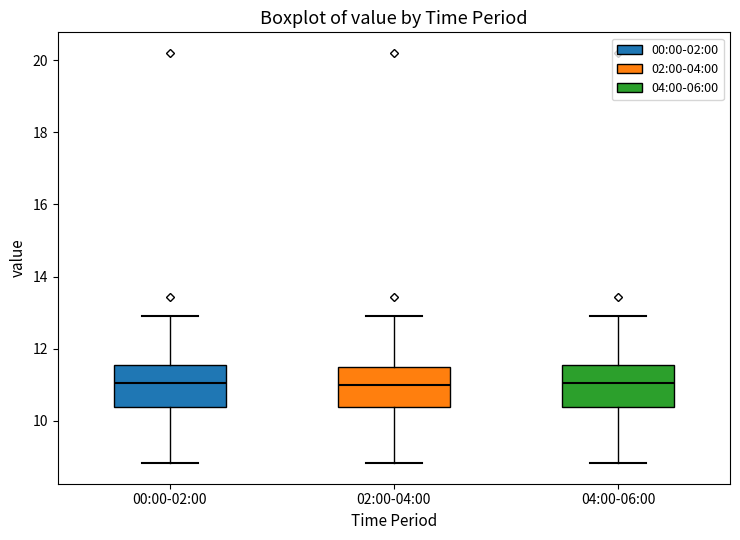

Reading left to right, transcribe this box plot: for each box, give where its median line is, the range the box spans, and where its two whiskers end, as read against the y-axis. The values are not printed on the chart, so give them approximately, as read against the axis.

00:00-02:00: median 11.0, box 10.4 to 11.6, whiskers 8.8 to 13.0
02:00-04:00: median 11.0, box 10.4 to 11.6, whiskers 8.8 to 13.0
04:00-06:00: median 11.0, box 10.4 to 11.6, whiskers 8.8 to 13.0